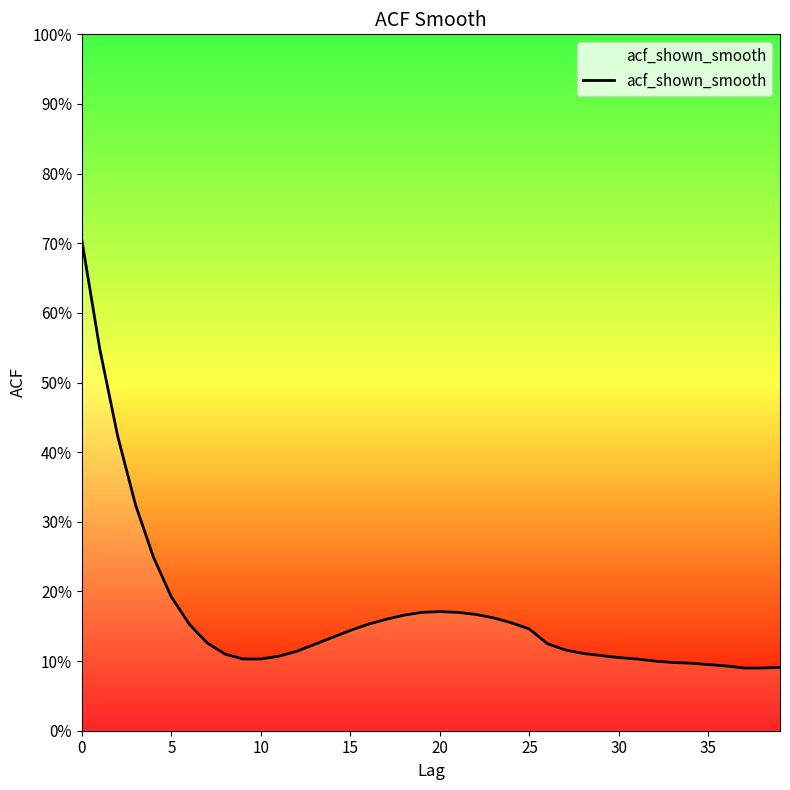

Does the chart have visible grid lines?

No